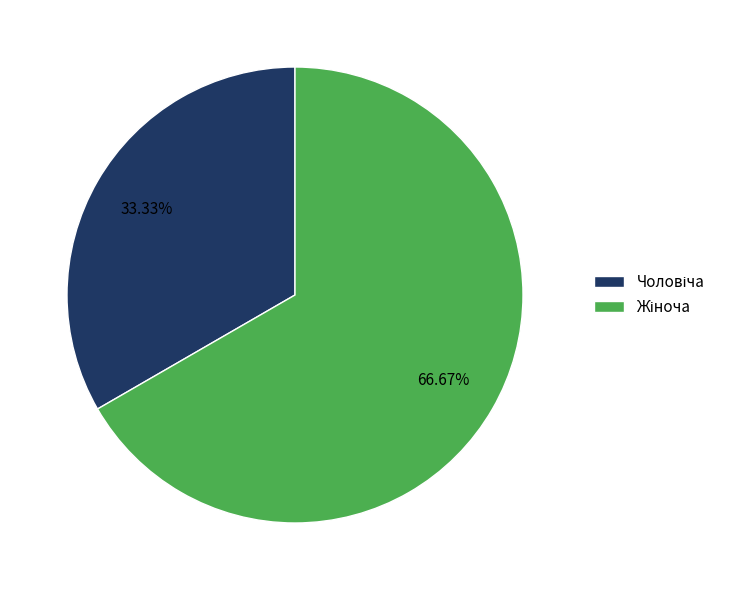

Does any single category account for the majority?

Yes